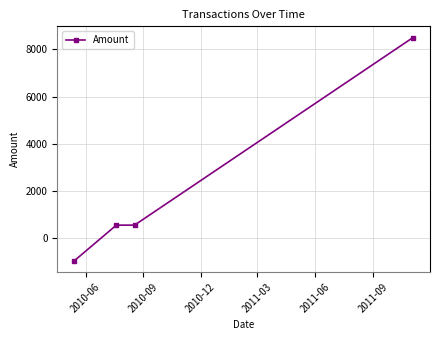

Does the chart display data point markers on the line(s)?

Yes